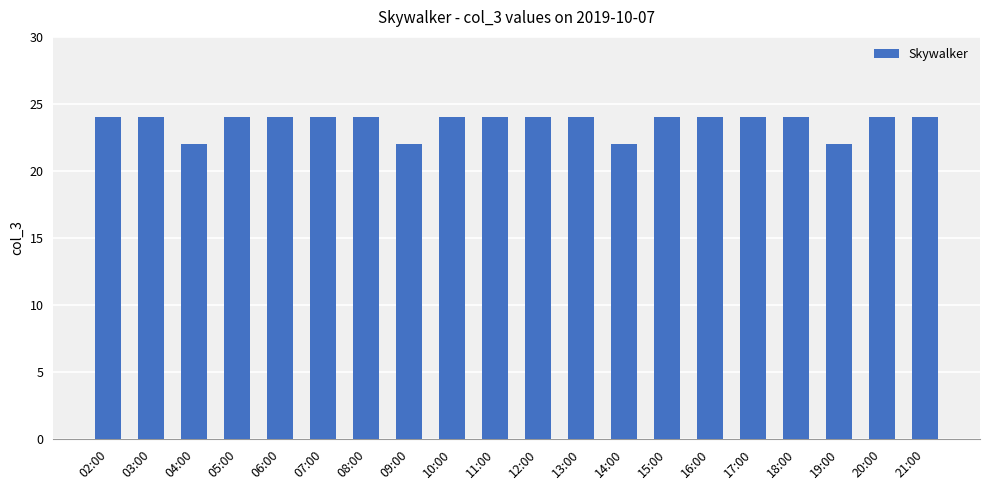

How many bars are there in total?

20